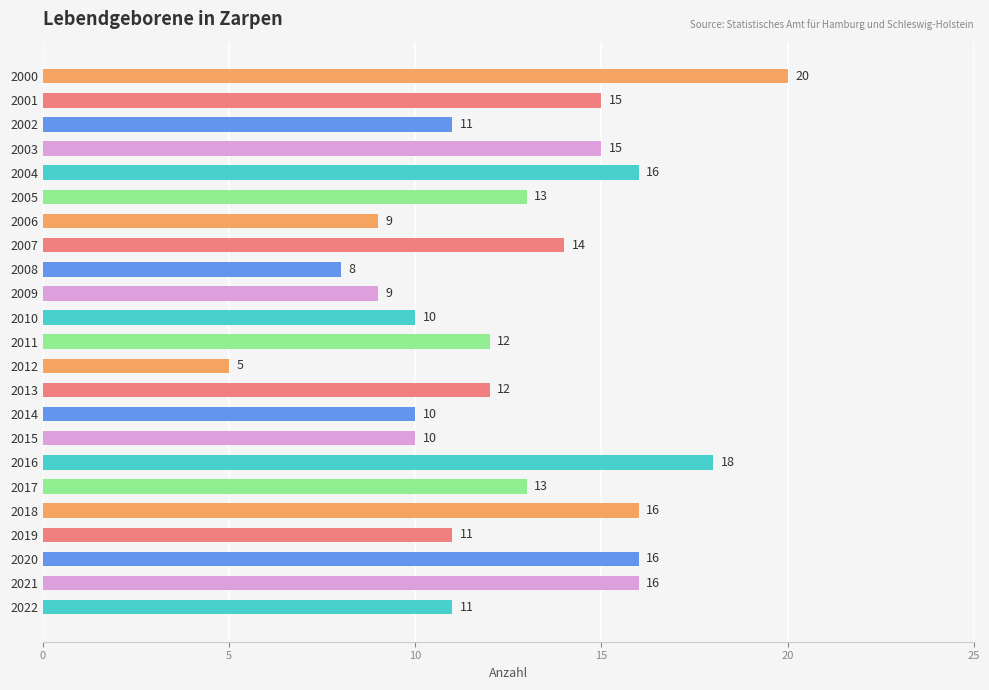

Is it true that the value at 2018 is 16?

True